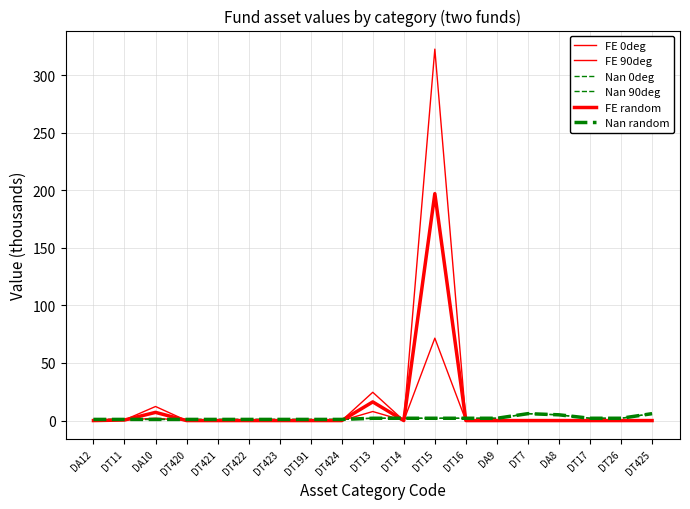

Which series has the widest spread of values?

FE 0deg